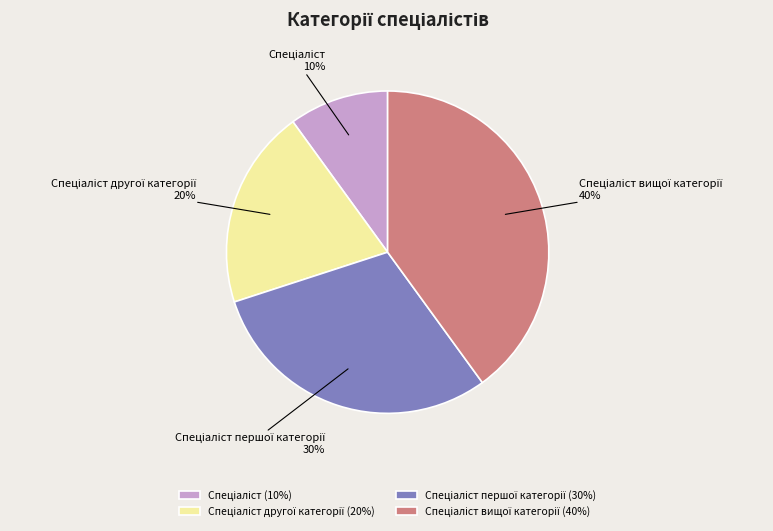

To the nearest percent, what is the average slice percentage?

25%